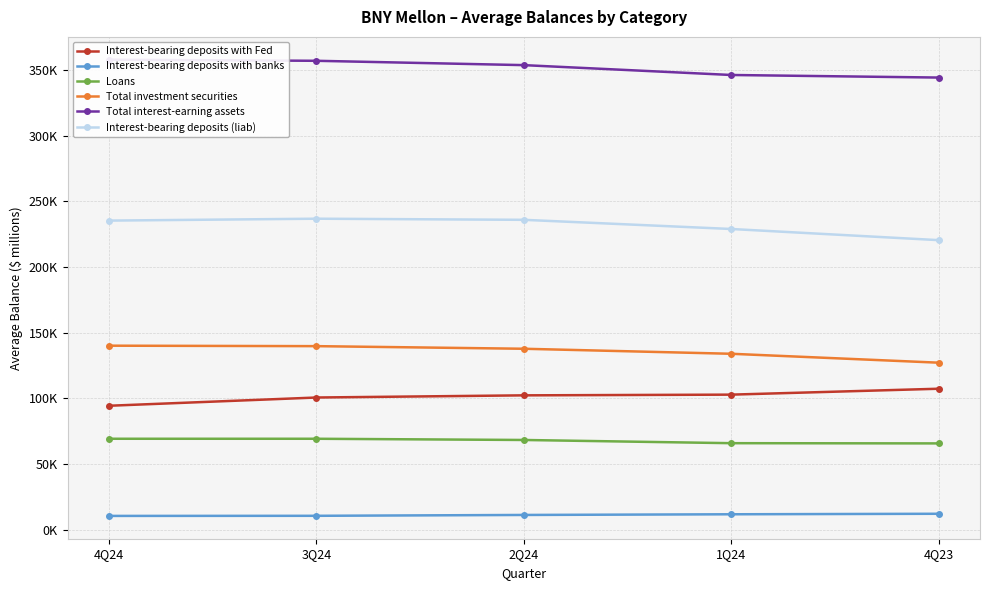

What is the sum of the Total investment securities values at 1Q24 and 3Q24?

273614